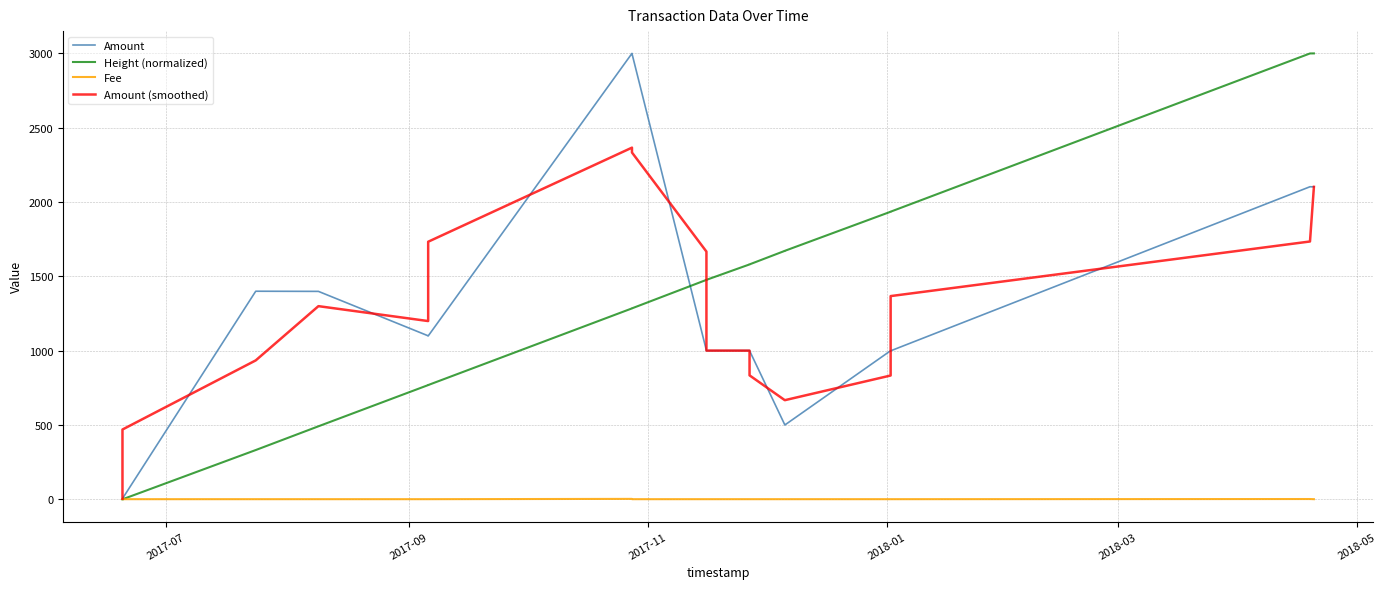

What are all the series names shown in the legend?

Amount, Height (normalized), Fee, Amount (smoothed)